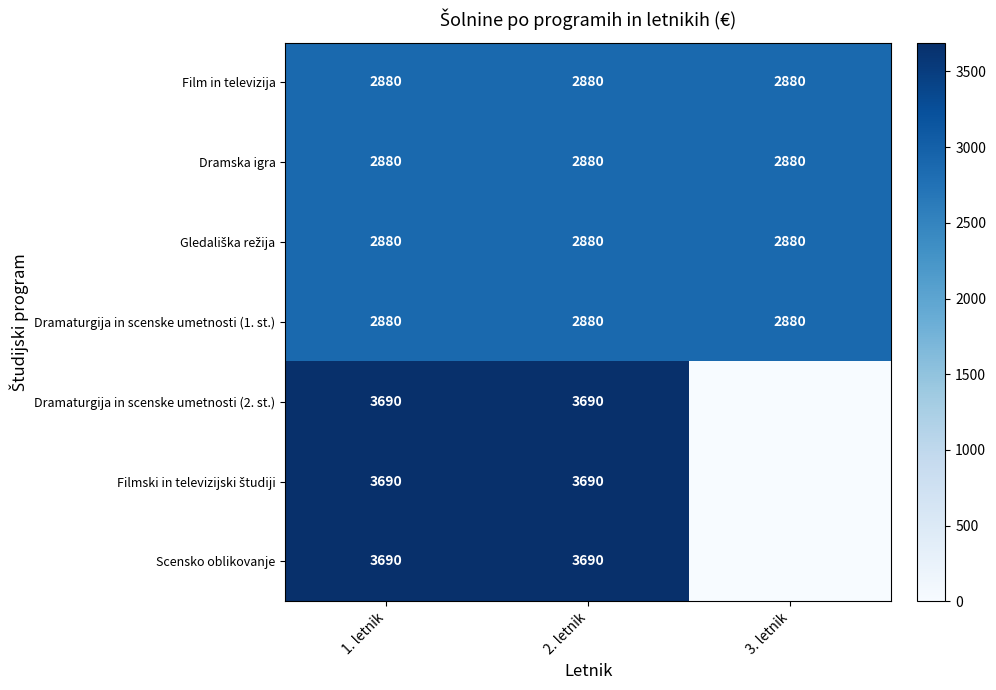

What is the total value across all series at 3. letnik?

11520